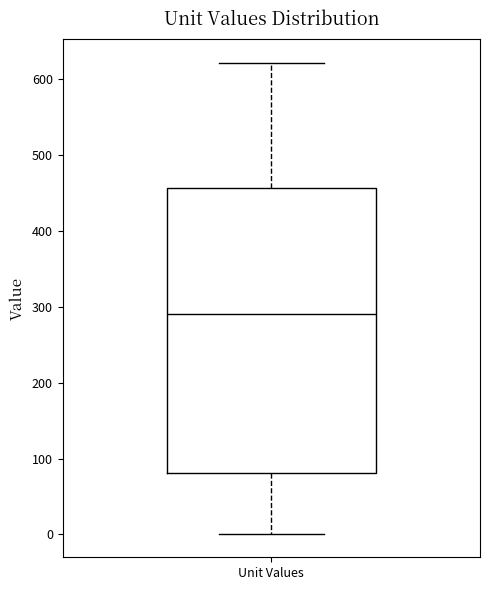

Transcribe this box plot: give where the median line is, the range the box spans, and where the two whiskers end, as read against the y-axis. The values are not printed on the chart, so give them approximately, as read against the axis.

median 290, box 80 to 460, whiskers 0 to 620